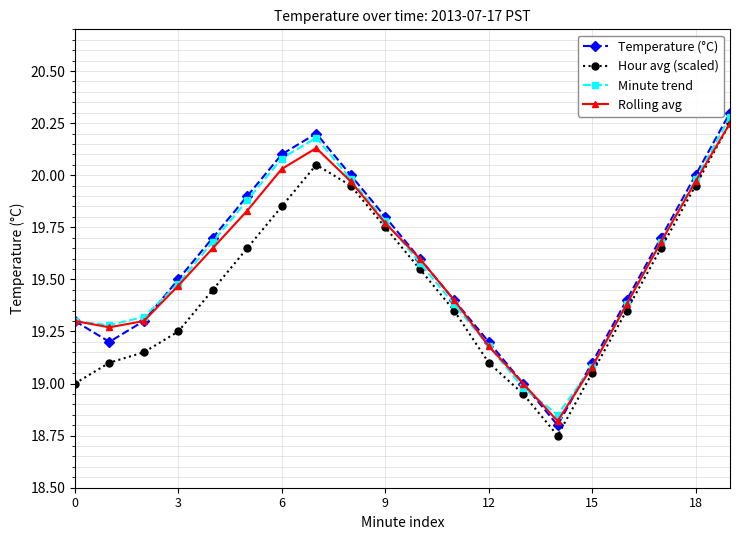

In Hour avg (scaled), how many points are lower than both neighbors (excluding endpoints)?

1